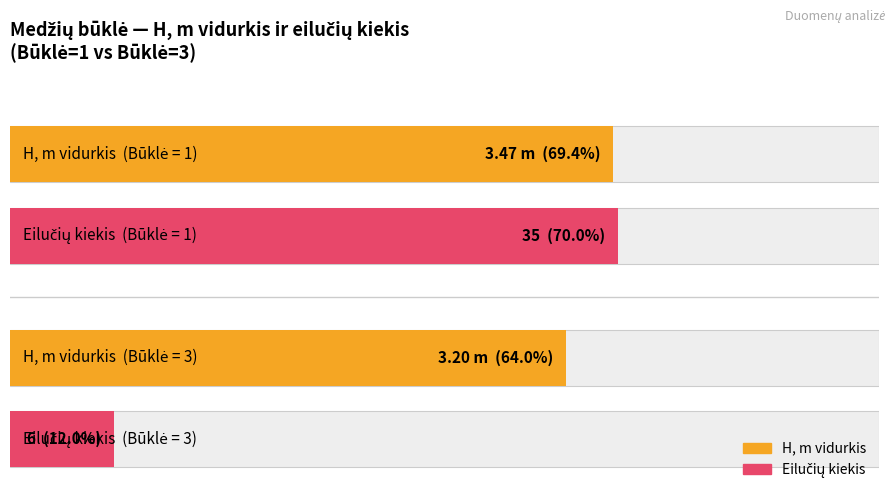

How many groups of bars are there?

2